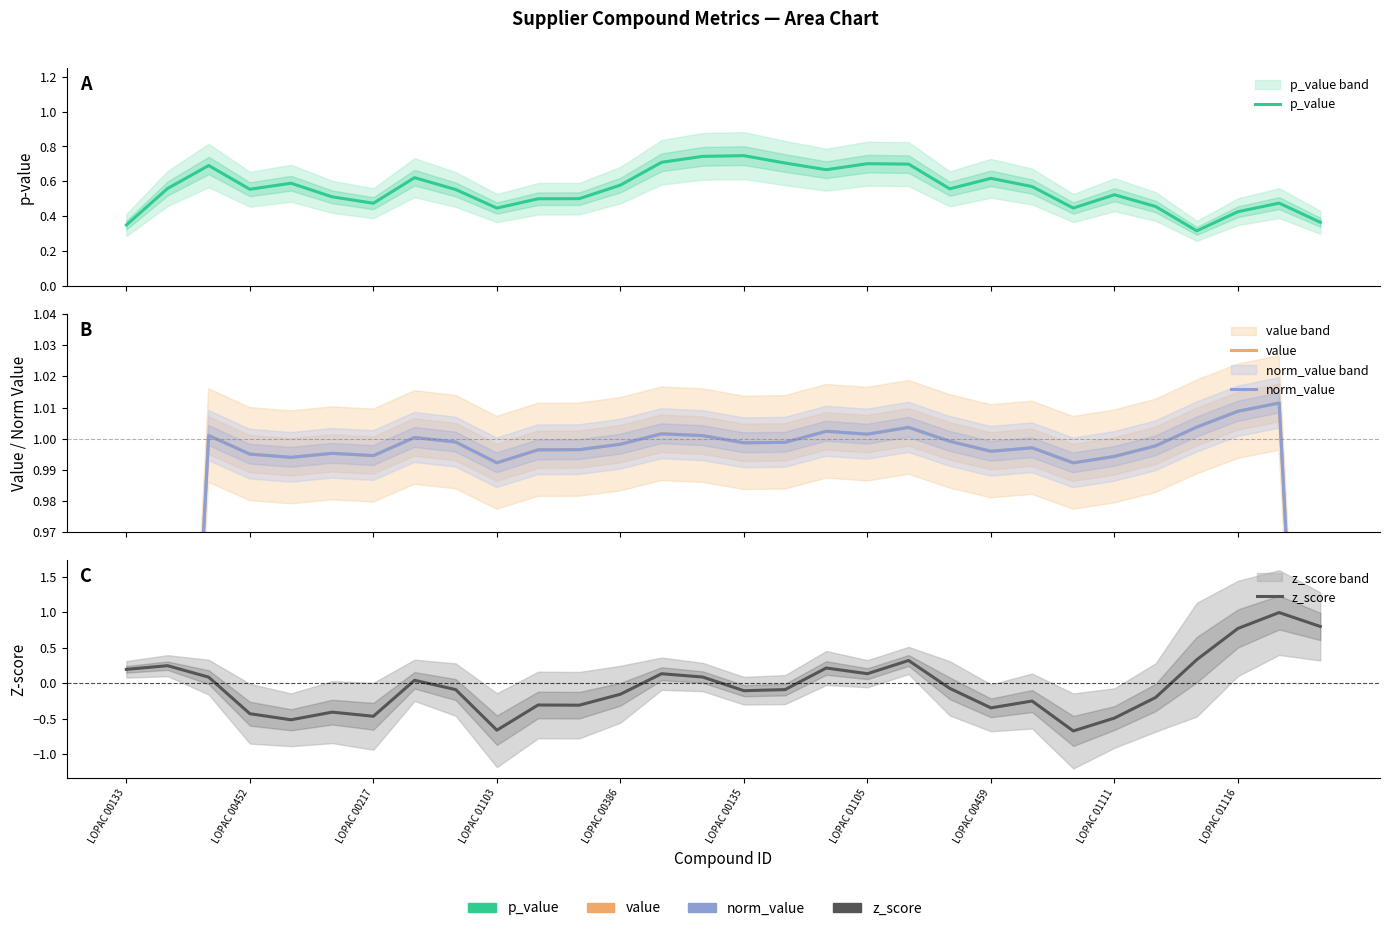

In norm_value, how many points are higher than both neighbors (excluding endpoints)?

8